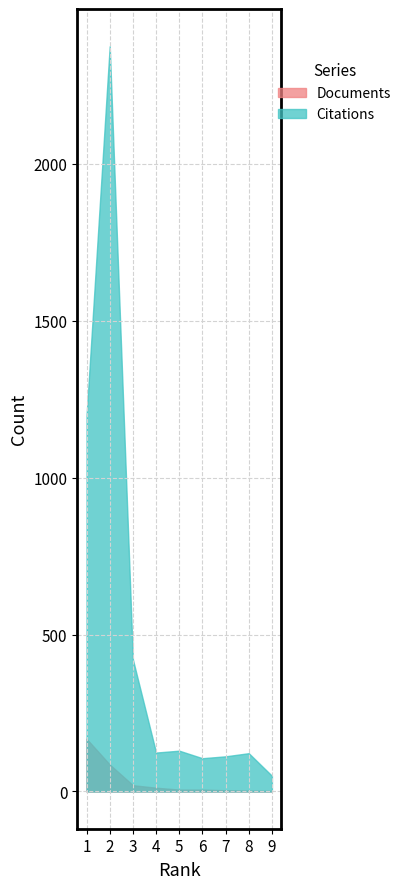

What are all the series names shown in the legend?

Documents, Citations